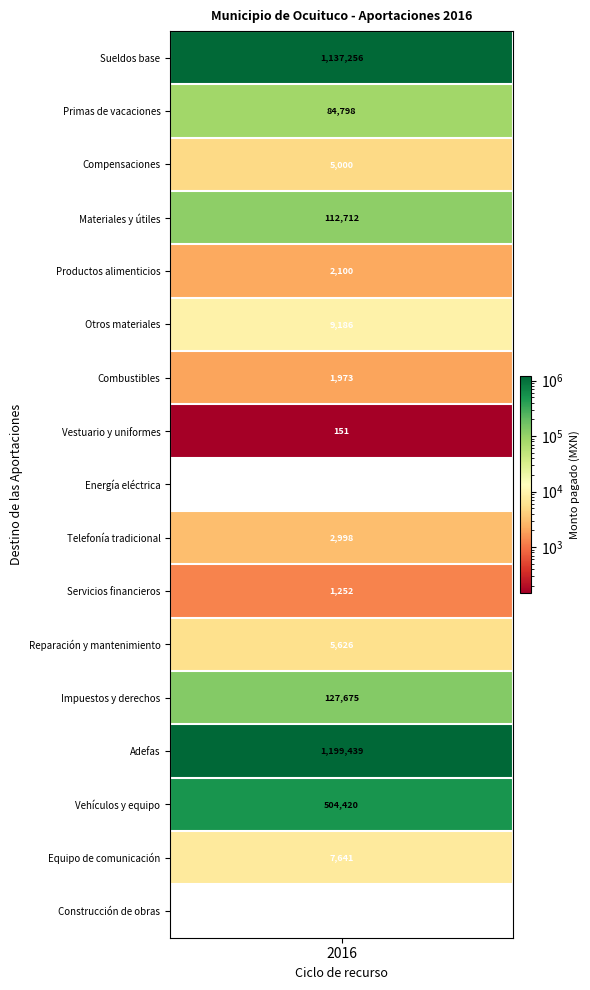

Which category has the highest value across all series?

Adefas